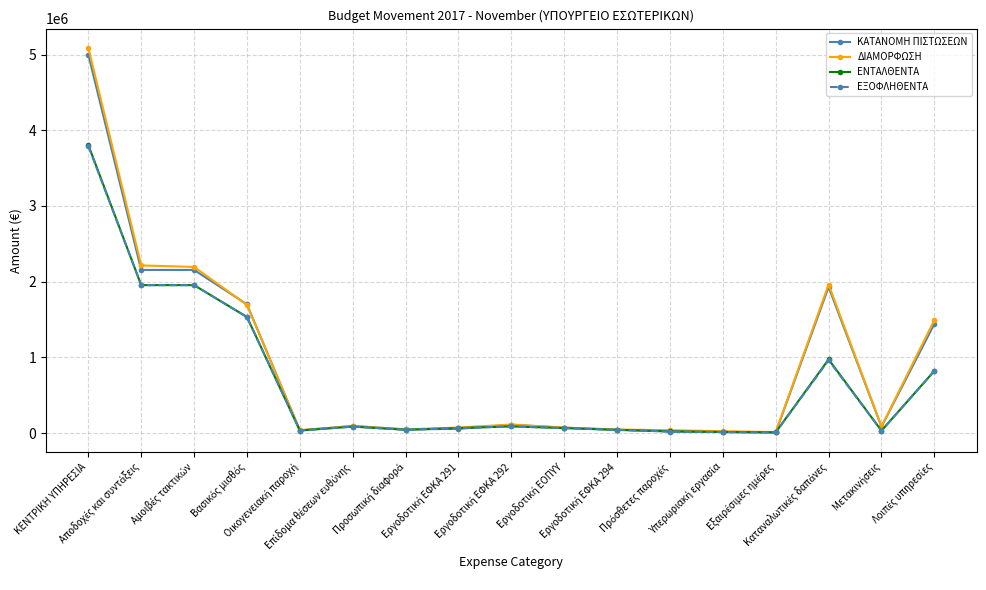

At how many categories does at least one series exceed 2893210?

1